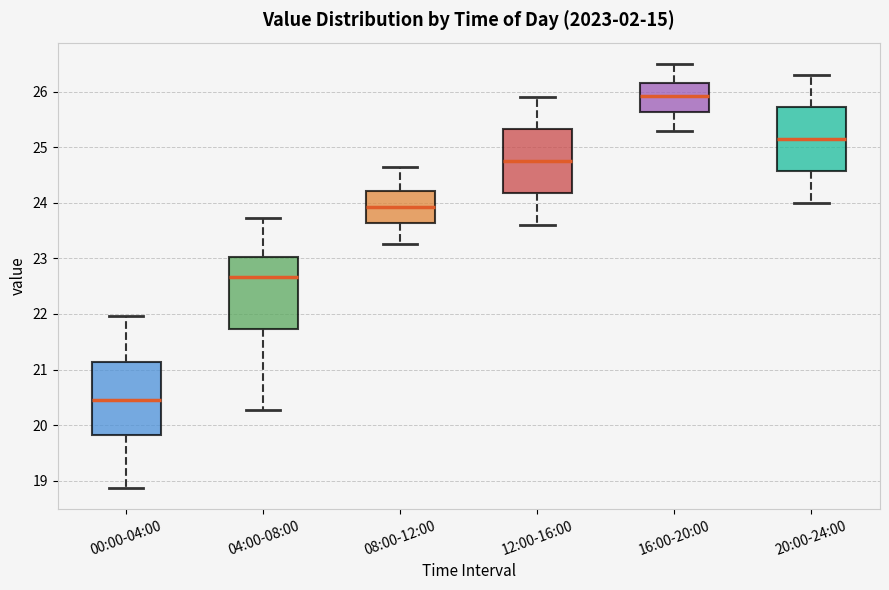

Where is the upper edge of the box for 20:00-24:00 on the y-axis? The values are not printed on the chart, so give them approximately, as read against the axis.

25.7